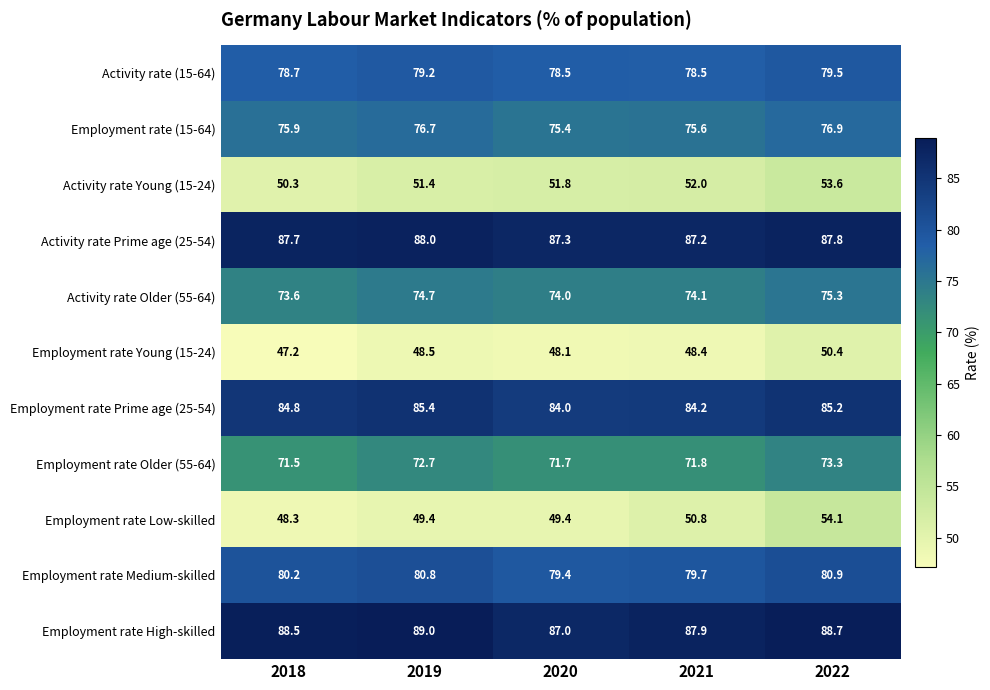

At which category does the chart reach its peak across all series?

2019